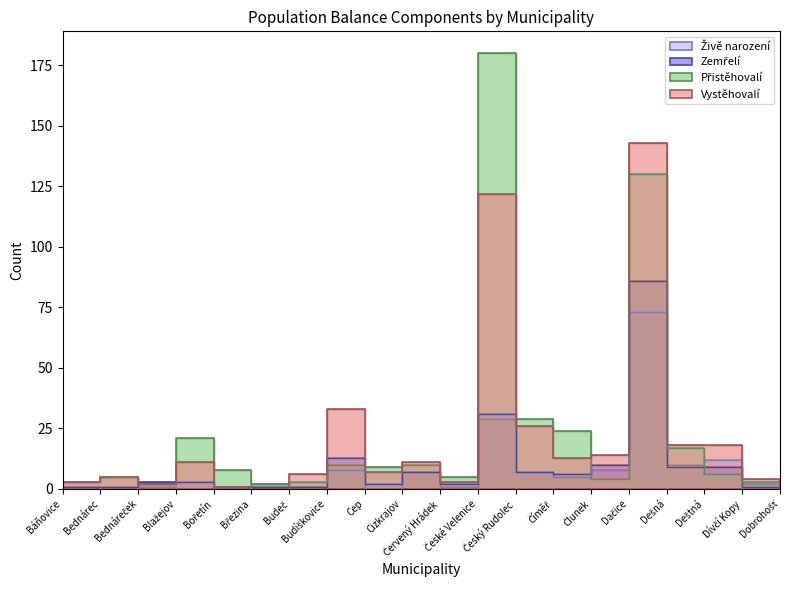

In Živě narození, how many points are higher than both neighbors (excluding endpoints)?

7